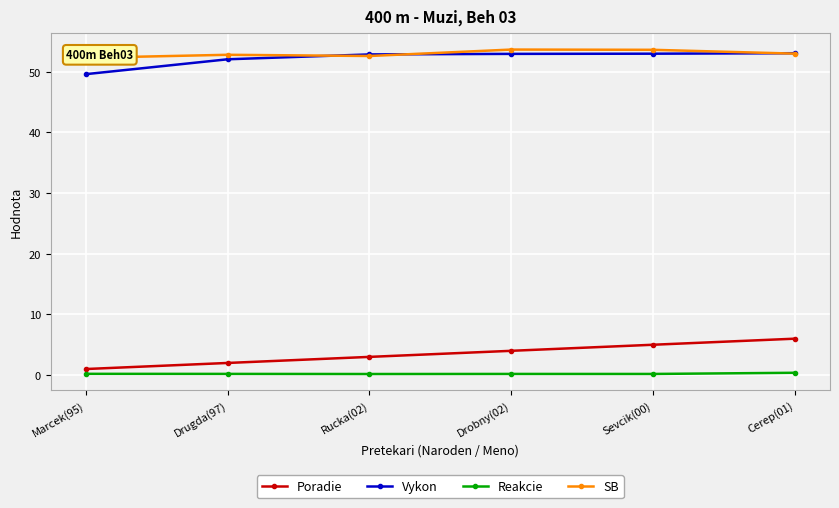

Between Marcek(95) and Rucka(02), which series saw the biggest shift?

Vykon